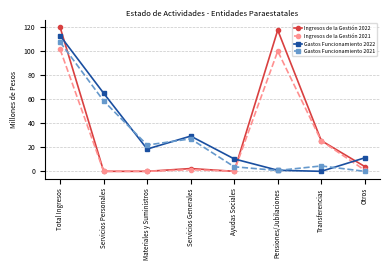

Does the chart display data point markers on the line(s)?

Yes